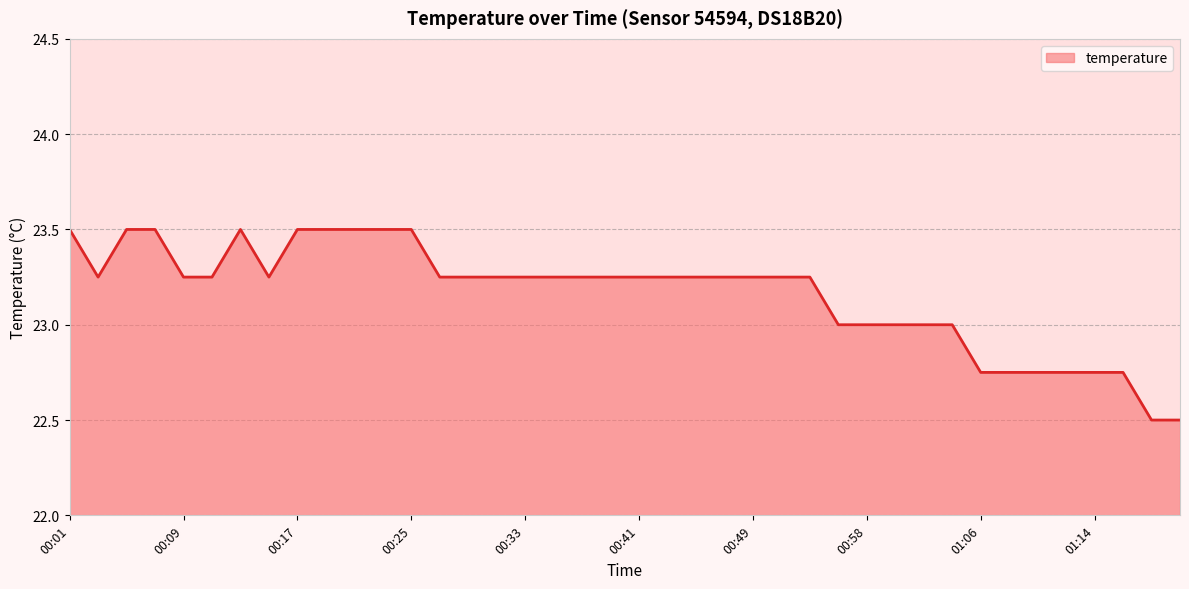

What is the minimum value shown in the chart?

22.5